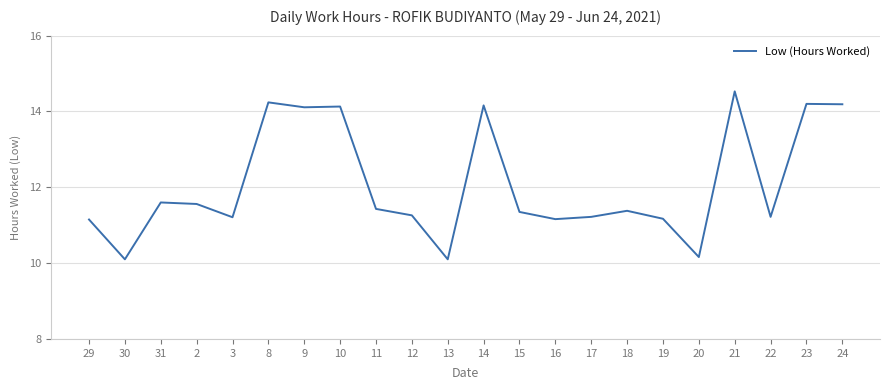

Which has a higher value, 20 or 9?

9